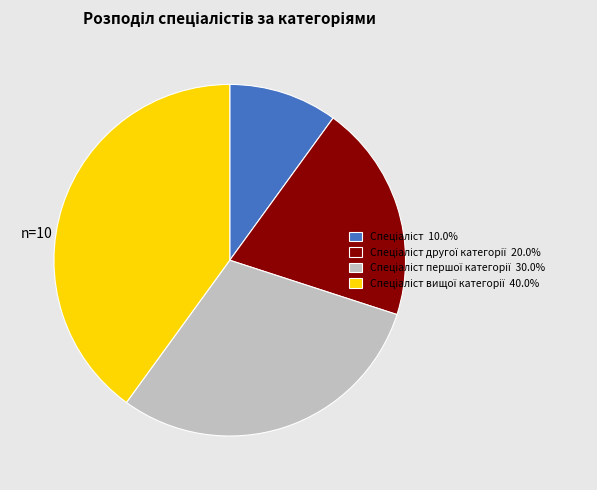

Is there any slice that represents more than half of the pie?

No